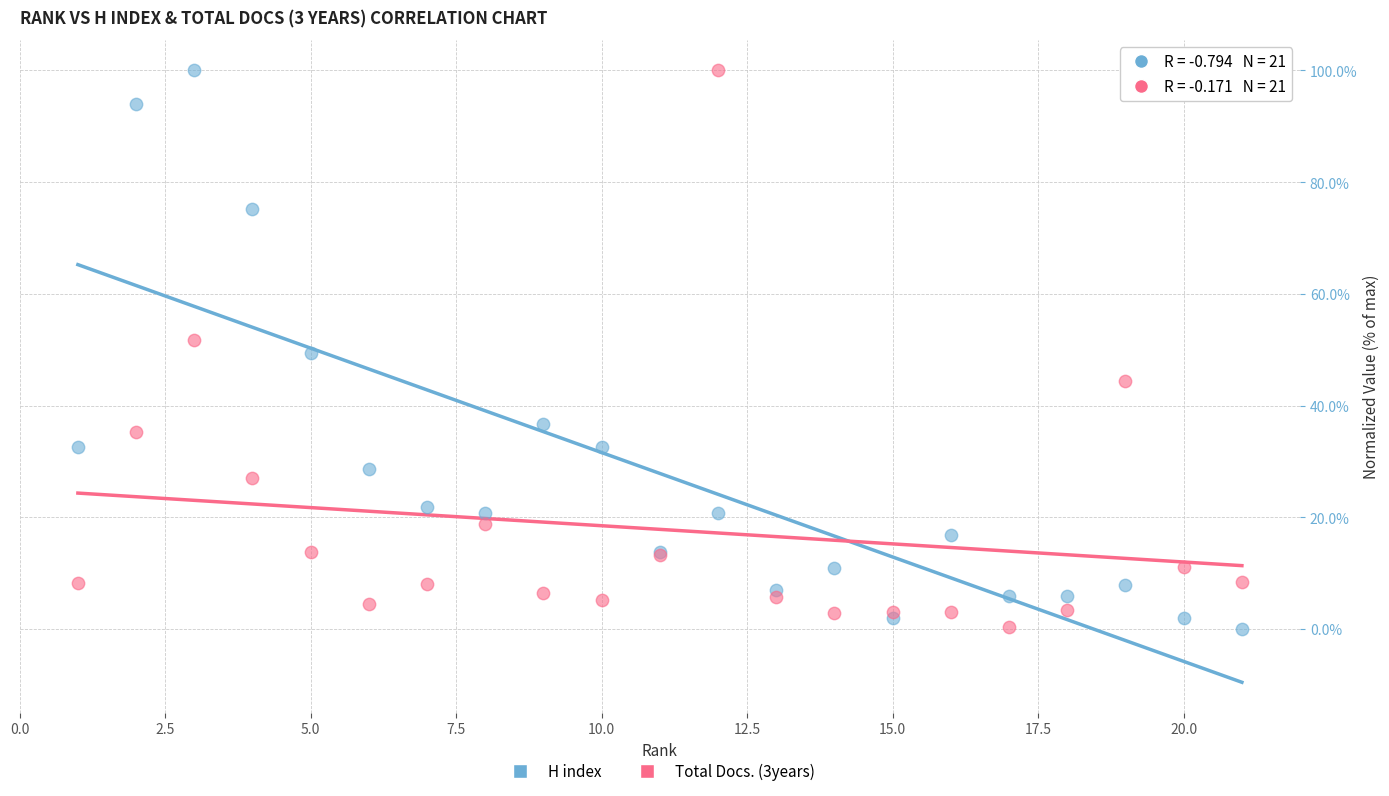

What are all the series names shown in the legend?

H index, Total Docs. (3years)